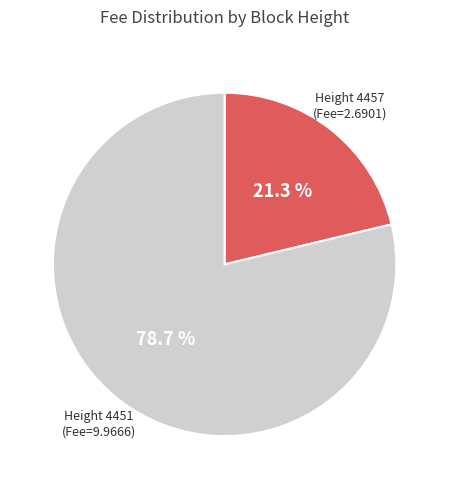

Count the number of slices in the pie.

2